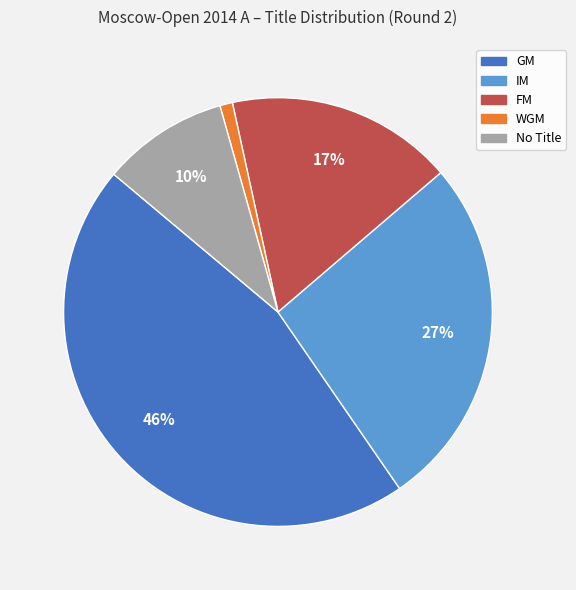

Does any single category account for the majority?

No